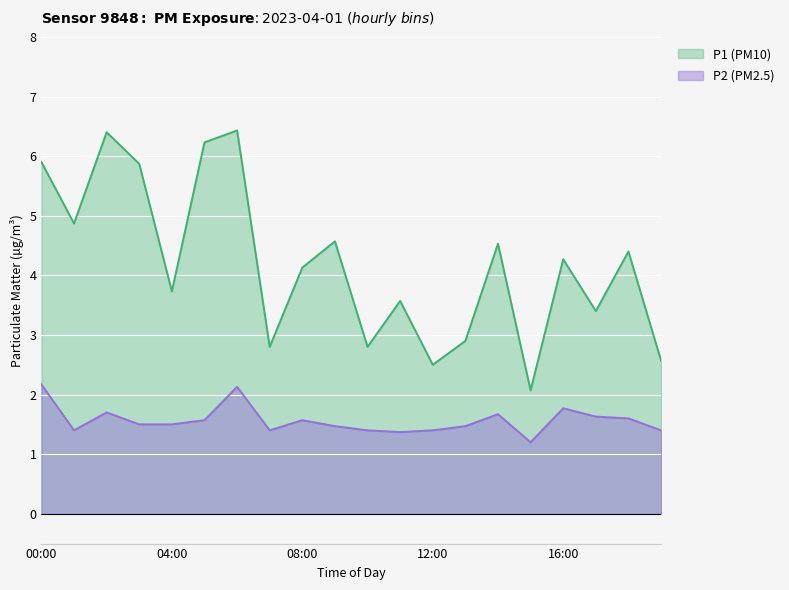

What value does the P2 series have at 09:00?

1.5